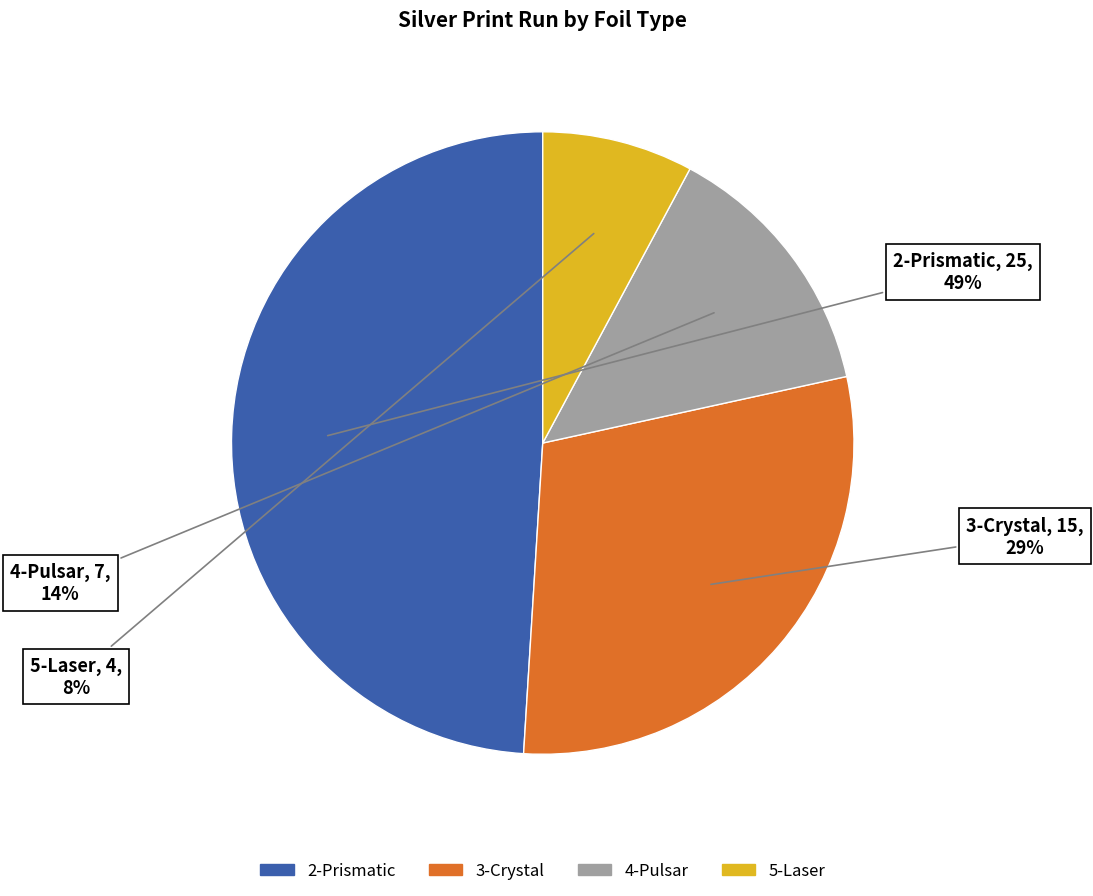

To the nearest percent, what is the average slice percentage?

25%